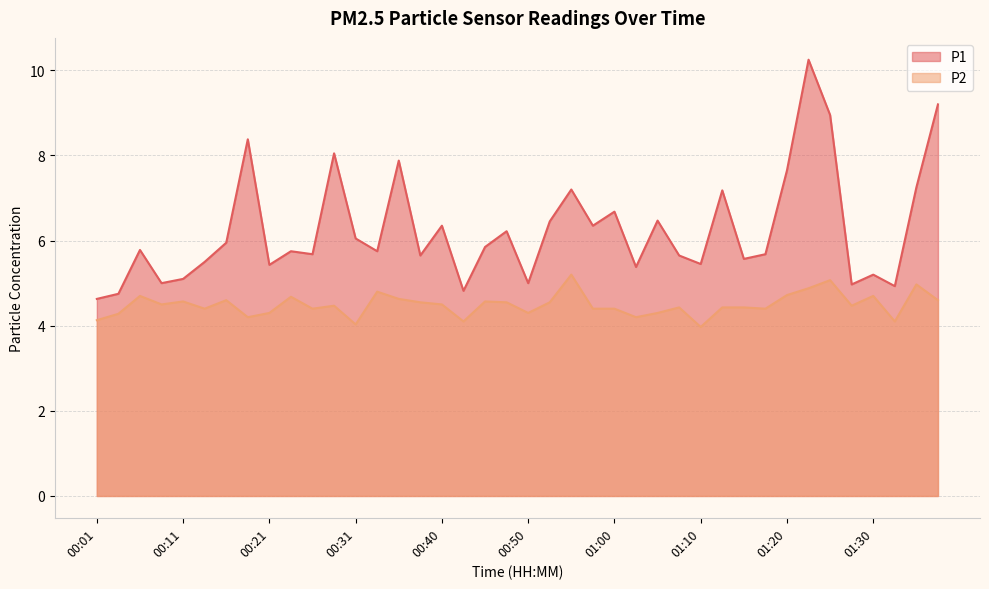

What is the value of the P1 point at the 6th from the left?

5.5